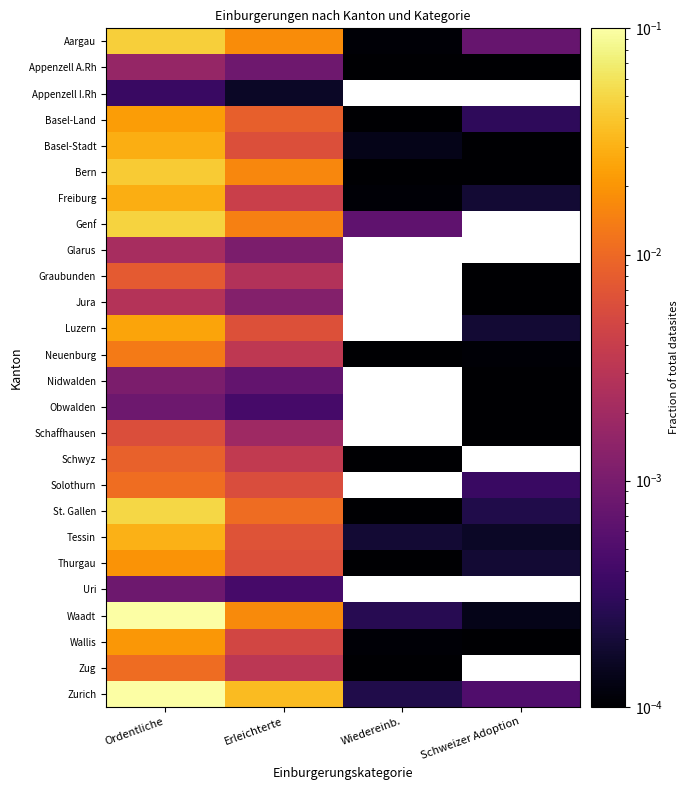

Which has a higher value, Schweizer Adoption or Wiedereinb.?

Schweizer Adoption